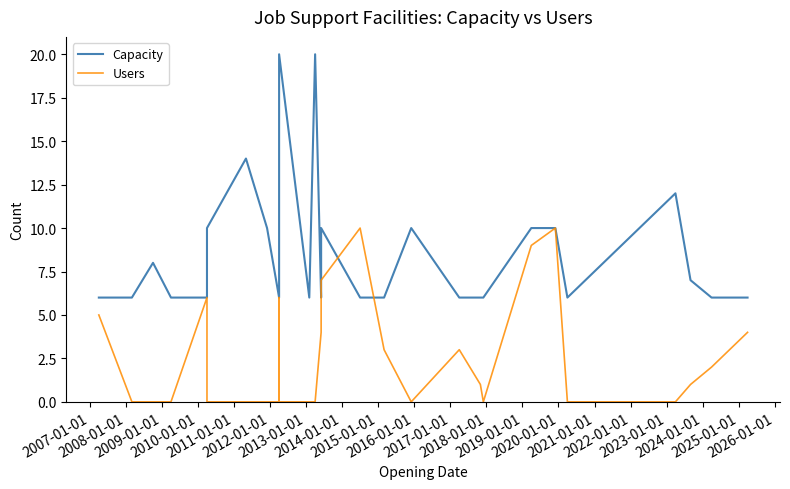

Count the number of categories in the chart.

29